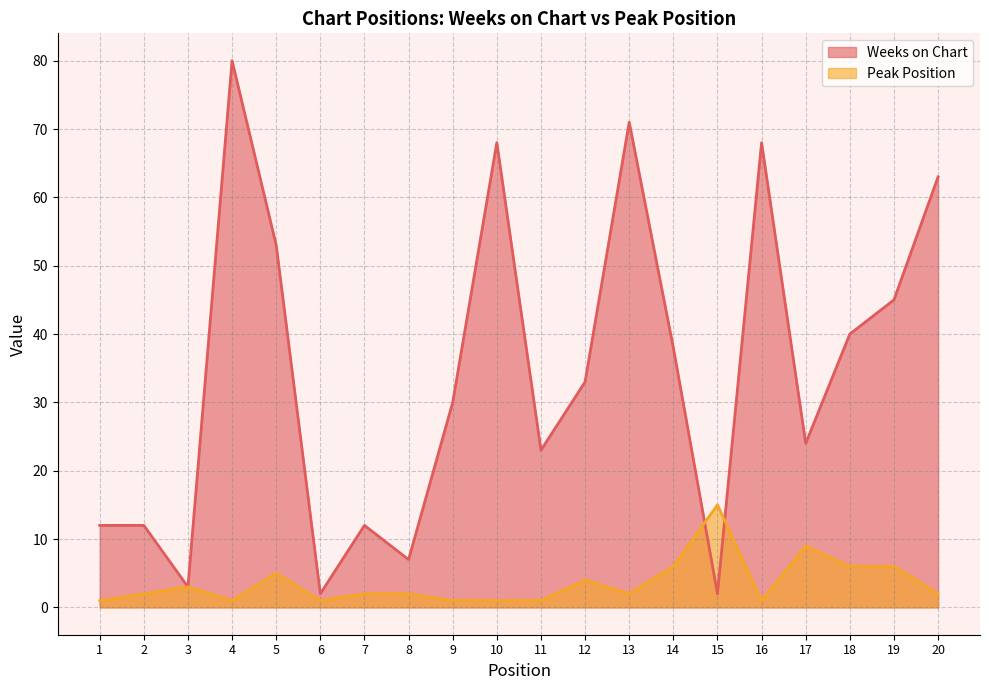

How many categories are shown in the chart?

20